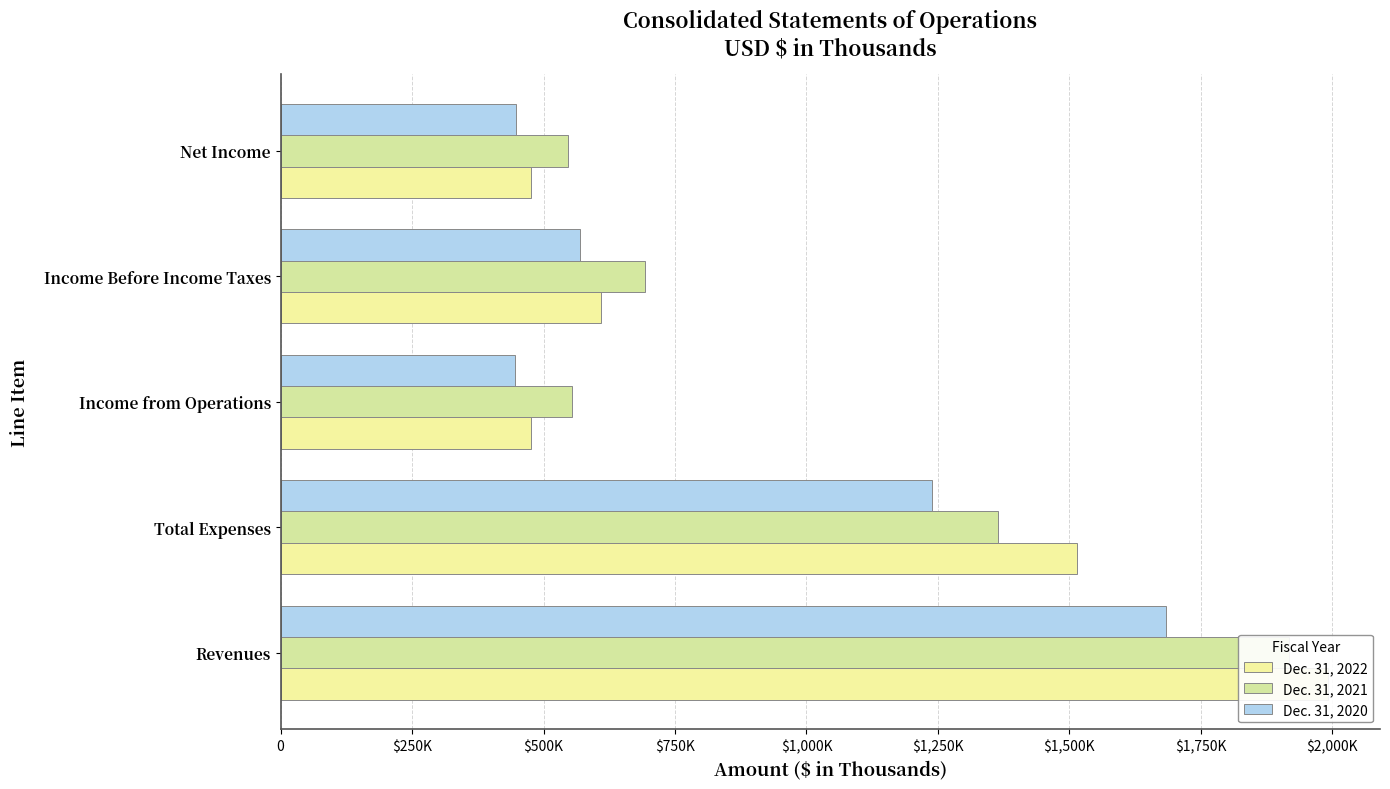

Reading left to right, transcribe all the data shown in this chart.

Dec. 31, 2022: 1991037	1515284	475753	609280	475467
Dec. 31, 2021: 1918309	1364928	553381	693673	546593
Dec. 31, 2020: 1684058	1238171	445887	568694	447286